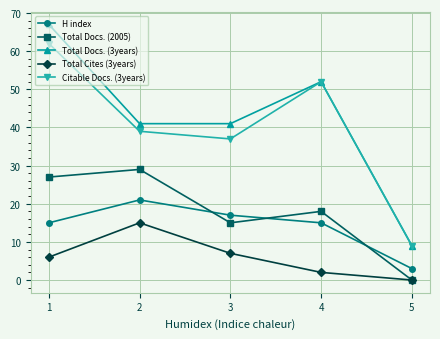

Which series has the largest range (max minus min)?

Total Docs. (3years)